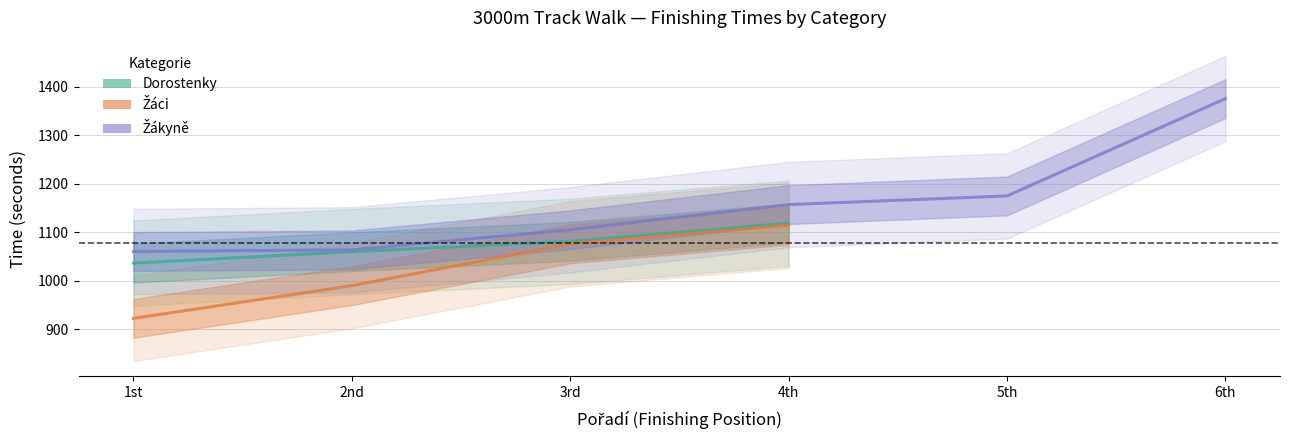

Is the value of Žáci at 2nd greater than the value of Dorostenky at 1st?

No